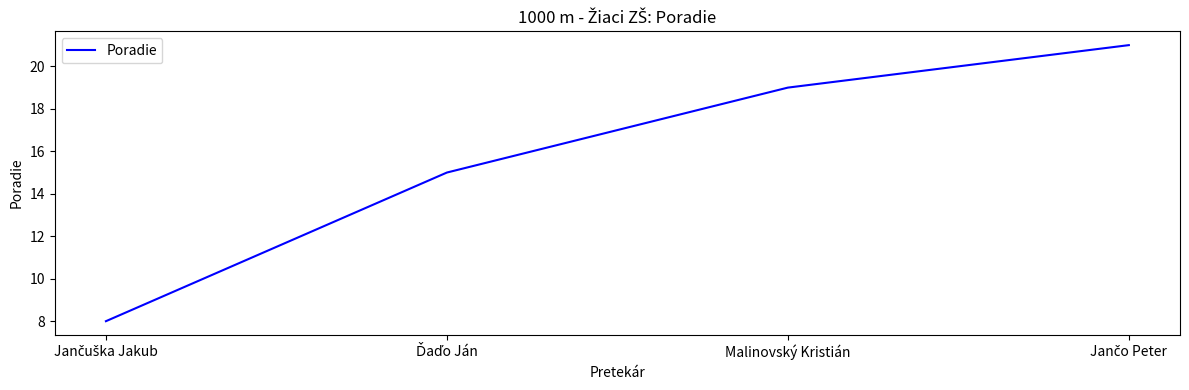

What is the smallest value displayed?

8